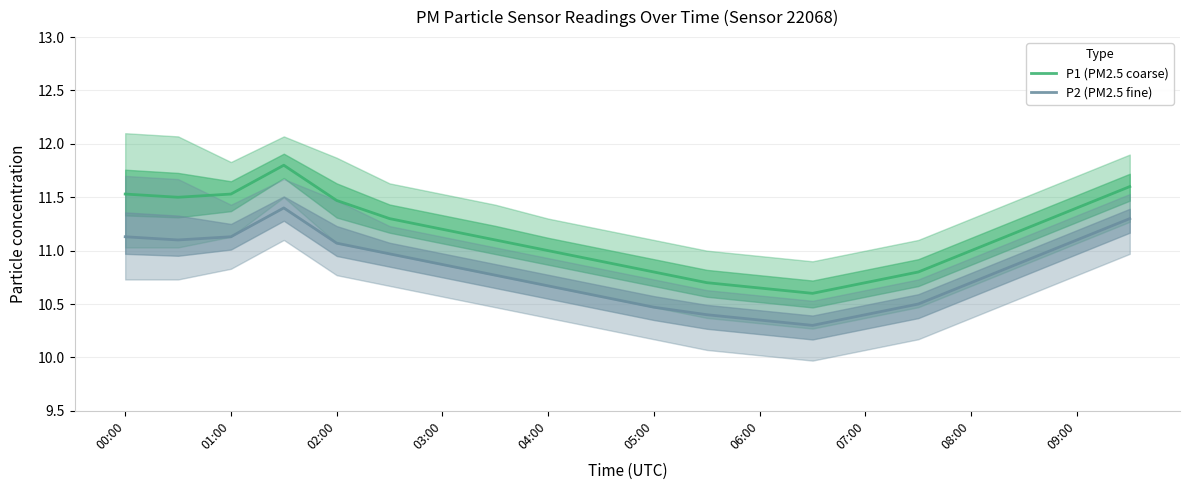

In P1 (PM2.5 coarse), how many points are higher than both neighbors (excluding endpoints)?

1